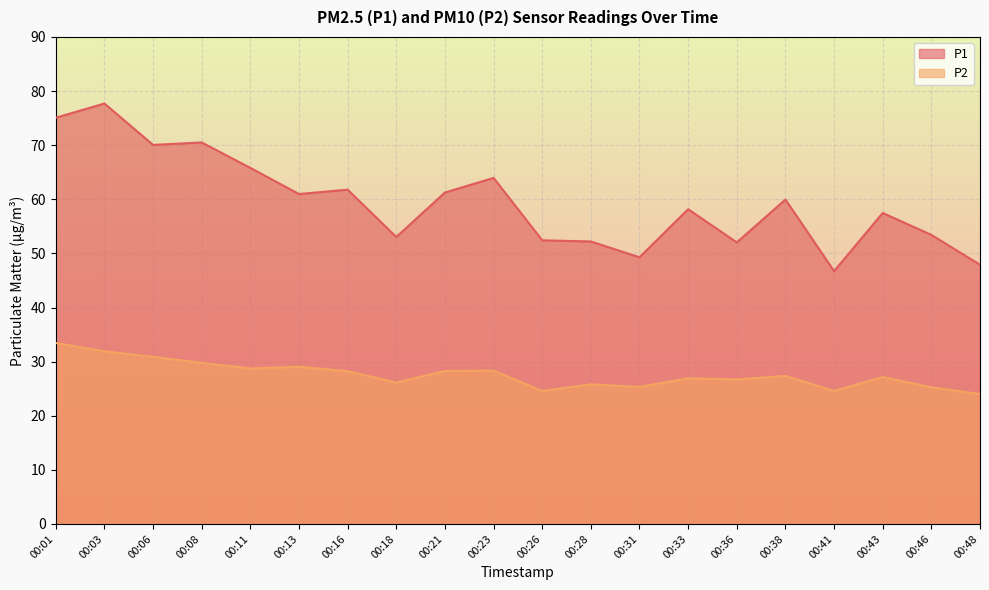

In P1, how many points are lower than both neighbors (excluding endpoints)?

6